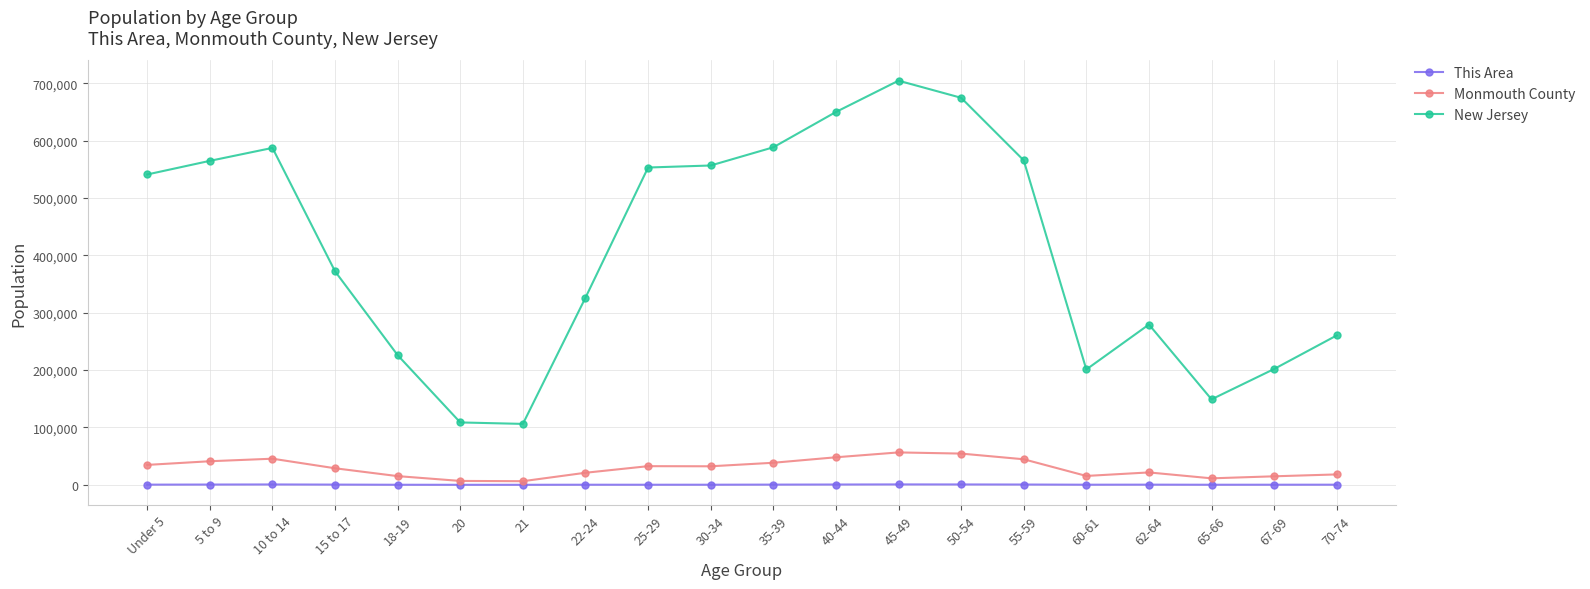

Is the value of Monmouth County at 22-24 greater than the value of This Area at 62-64?

Yes